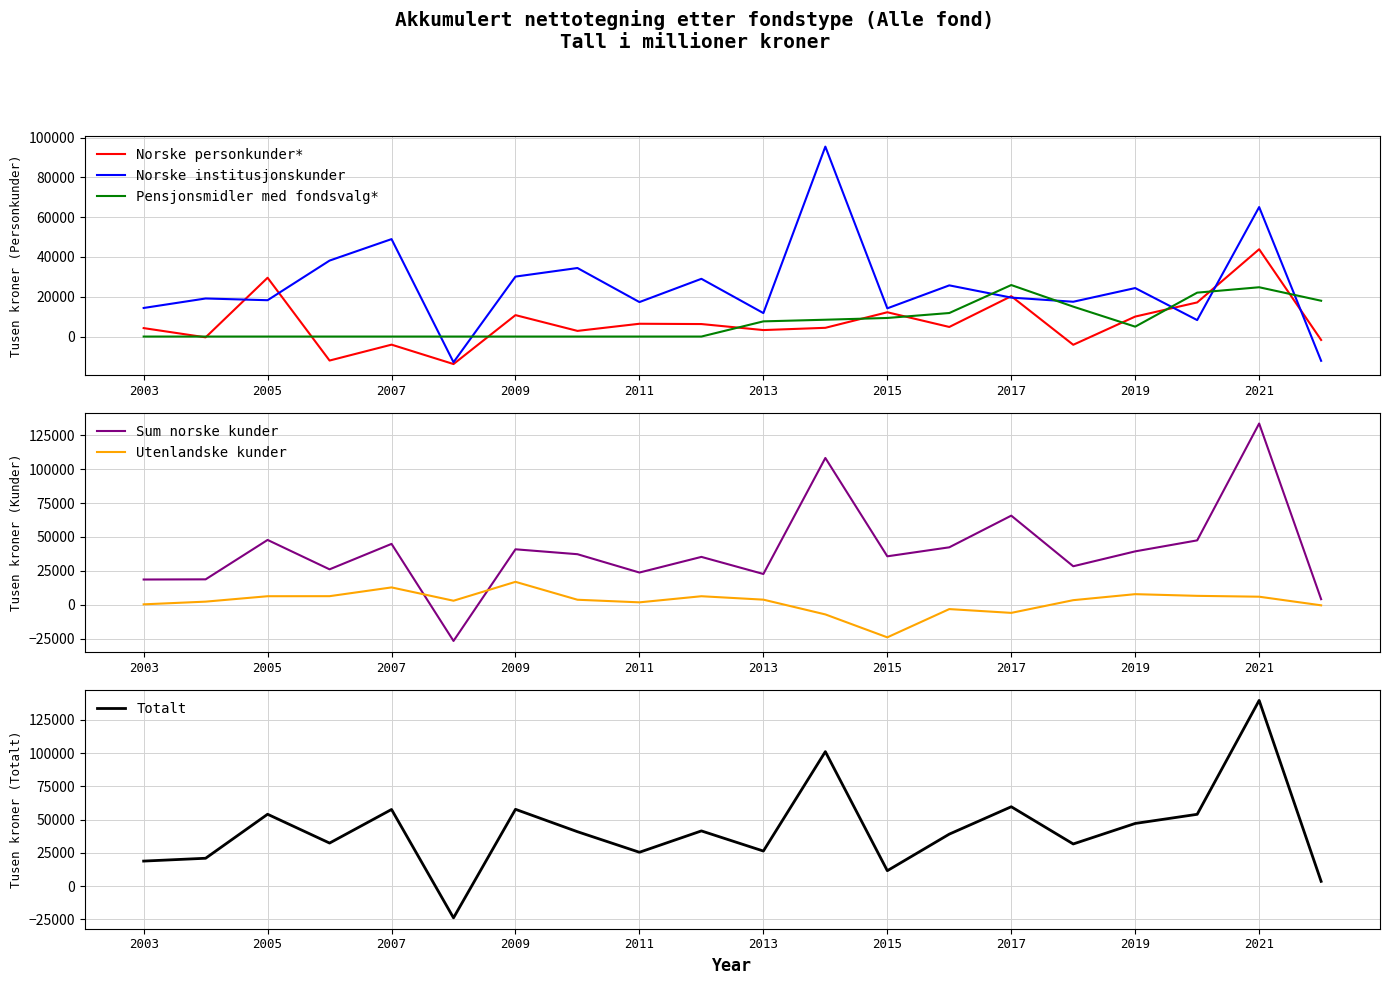

How many times do Norske institusjonskunder and Pensjonsmidler med fondsvalg* cross each other?

7